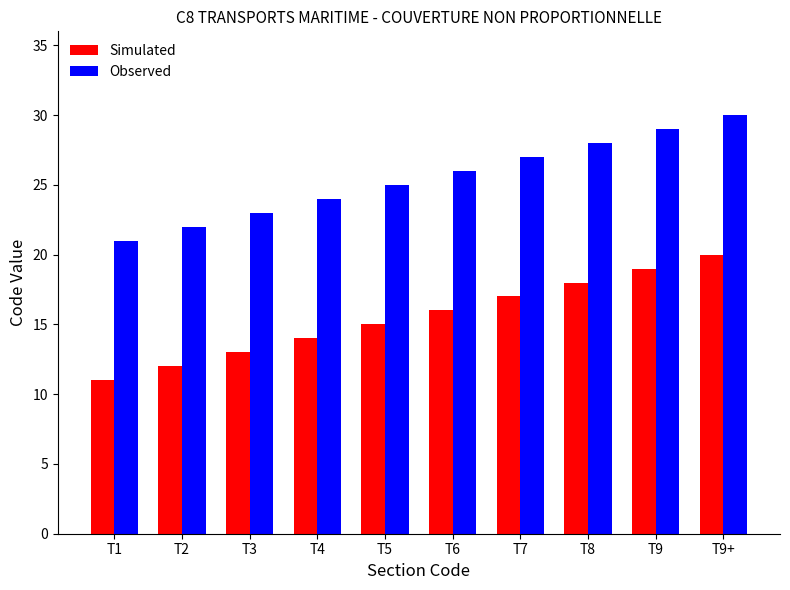

Reading left to right, what are all the values shown in this chart?

Simulated: T1=11	T2=12	T3=13	T4=14	T5=15	T6=16	T7=17	T8=18	T9=19	T9+=20
Observed: T1=21	T2=22	T3=23	T4=24	T5=25	T6=26	T7=27	T8=28	T9=29	T9+=30